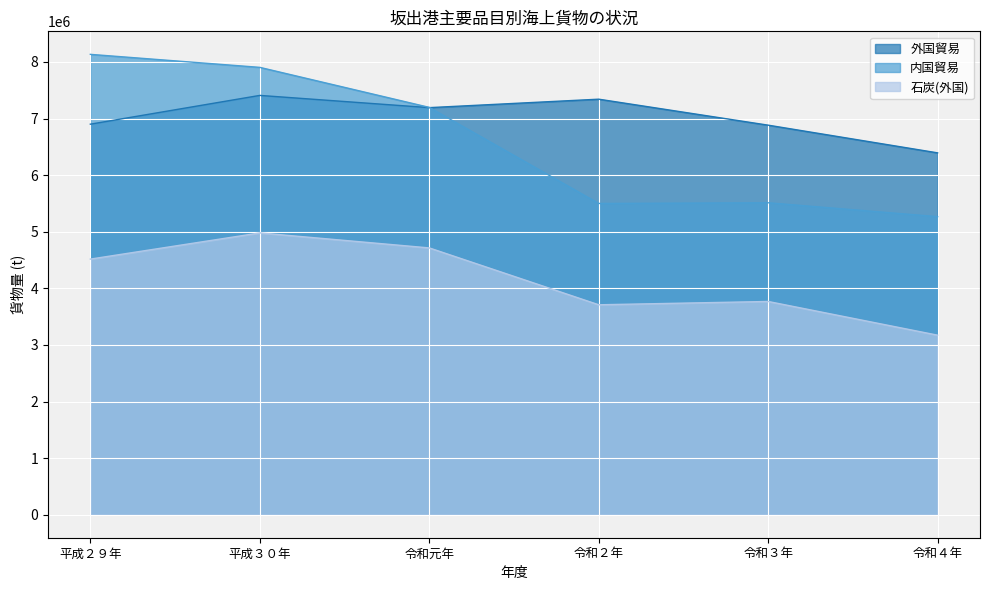

True or false: 外国貿易 and 石炭(外国) cross at least once.

False